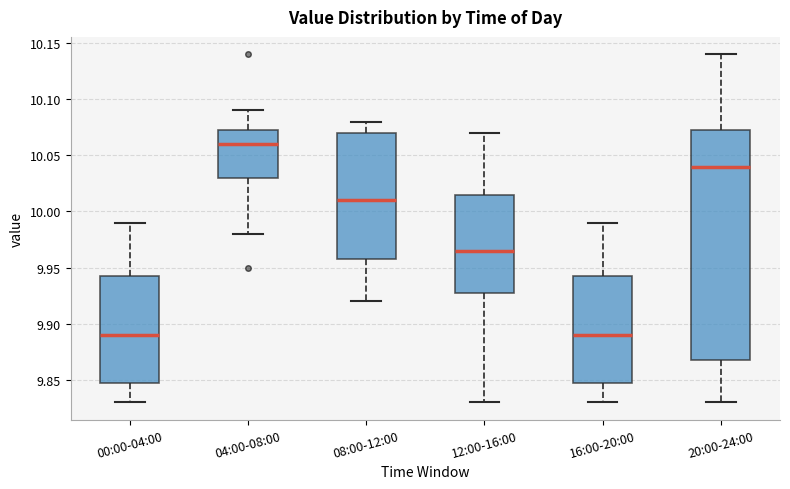

Reading left to right, read every box against the y-axis: the position of its median line, the range the box covers, and the ends of its whiskers. The values are not printed on the chart, so give them approximately, as read against the axis.

00:00-04:00: median 9.890, box 9.850 to 9.945, whiskers 9.830 to 9.990
04:00-08:00: median 10.060, box 10.030 to 10.075, whiskers 9.980 to 10.090
08:00-12:00: median 10.010, box 9.960 to 10.070, whiskers 9.920 to 10.080
12:00-16:00: median 9.965, box 9.930 to 10.015, whiskers 9.830 to 10.070
16:00-20:00: median 9.890, box 9.850 to 9.945, whiskers 9.830 to 9.990
20:00-24:00: median 10.040, box 9.870 to 10.075, whiskers 9.830 to 10.140